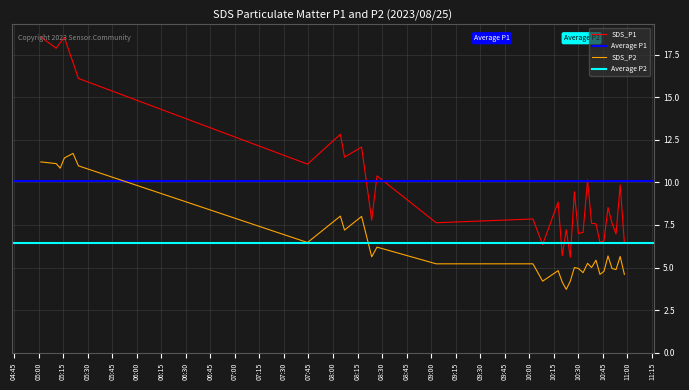

Reading left to right, list all the values displayed in this chart.

SDS_P1: 18.5	17.9	18.2	18.5	17.0	16.1	11.1	12.8	11.5	12.1	7.8	10.4	7.6	7.8	6.3	8.8	5.7	7.2	5.6	9.4	7.0	7.1	10.2	7.6	7.6	6.5	6.6	8.5	7.6	7.0	9.8	6.5
SDS_P2: 11.2	11.1	10.8	11.4	11.7	11.0	6.5	8.0	7.2	8.0	5.6	6.2	5.2	5.2	4.2	4.8	4.2	3.7	4.2	5.0	5.0	4.7	5.2	5.0	5.4	4.6	4.8	5.7	5.0	4.9	5.7	4.6